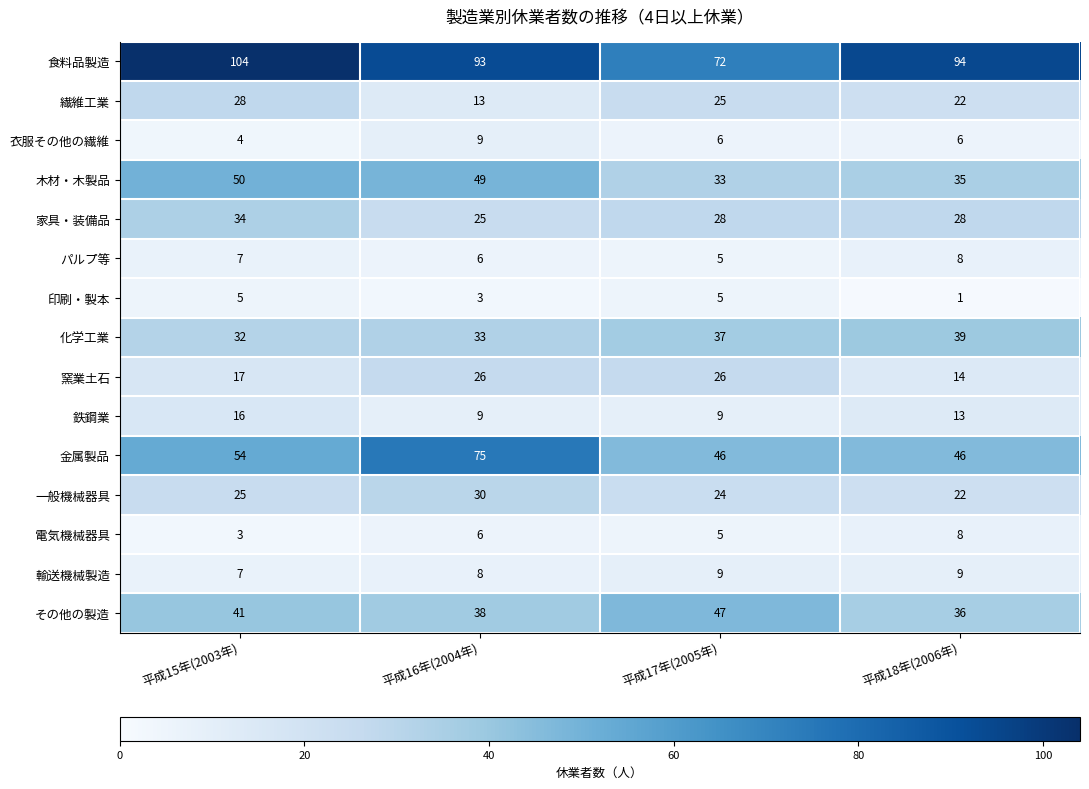

What is the maximum value shown in the chart?

104